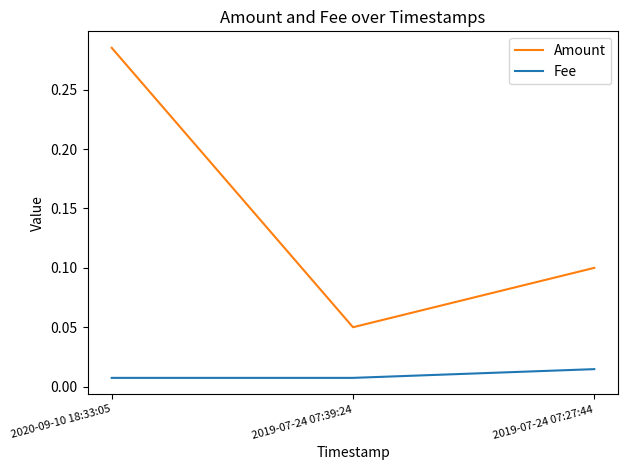

At 2019-07-24 07:27:44, list the series in order from smallest to largest.

Fee, Amount